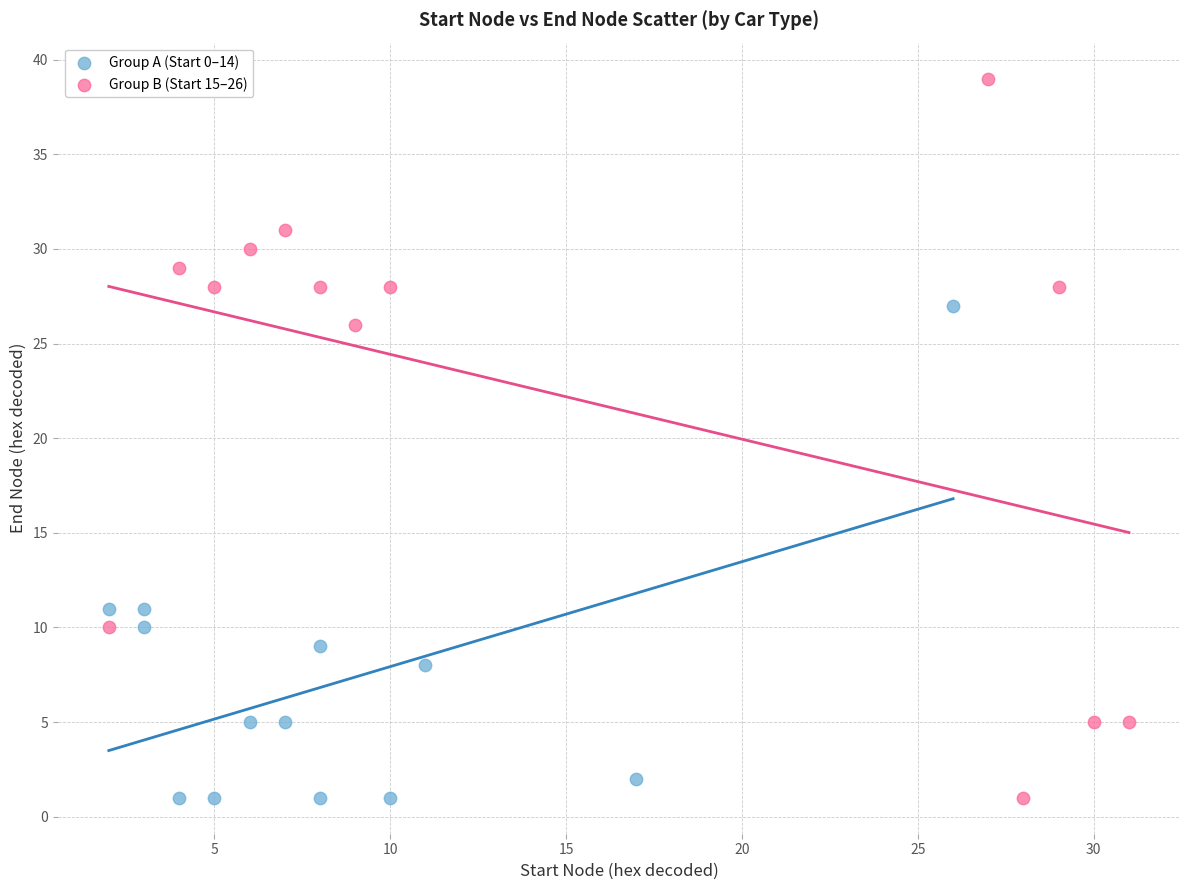

Which series reaches the maximum Y coordinate?

Group B (Start 15–26)